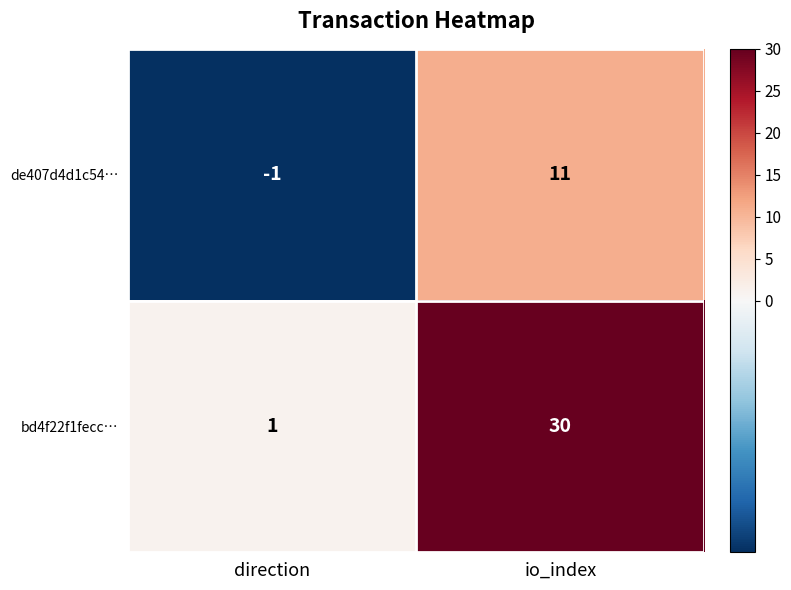

Which category has the highest value across all series?

io_index